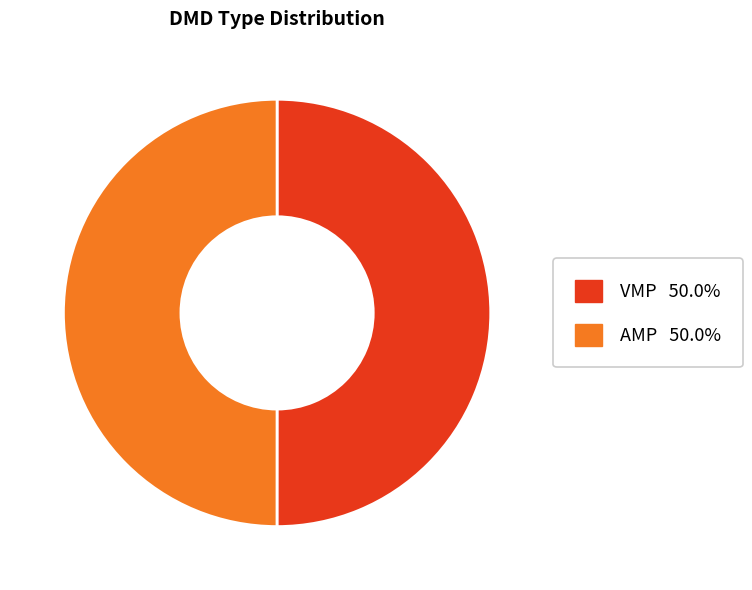

Do AMP and VMP together represent more than half of the pie?

Yes